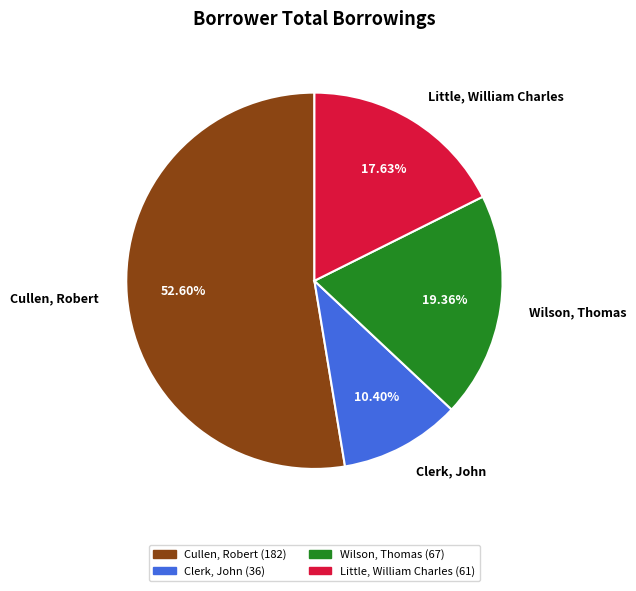

What percentage do Clerk, John and Wilson, Thomas together represent?

29.8%